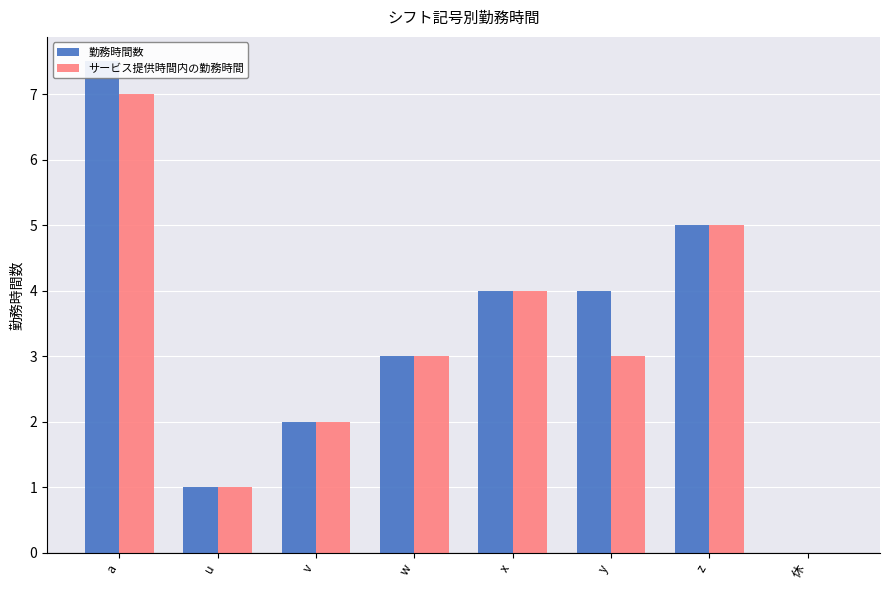

What is the average value of the サービス提供時間内の勤務時間 series?

3.1